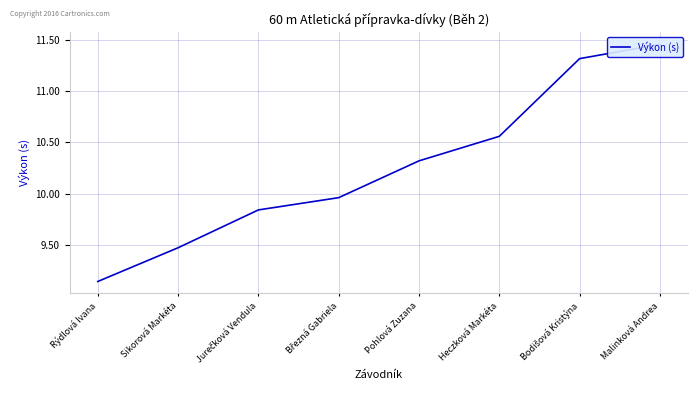

What is the average value?

10.3